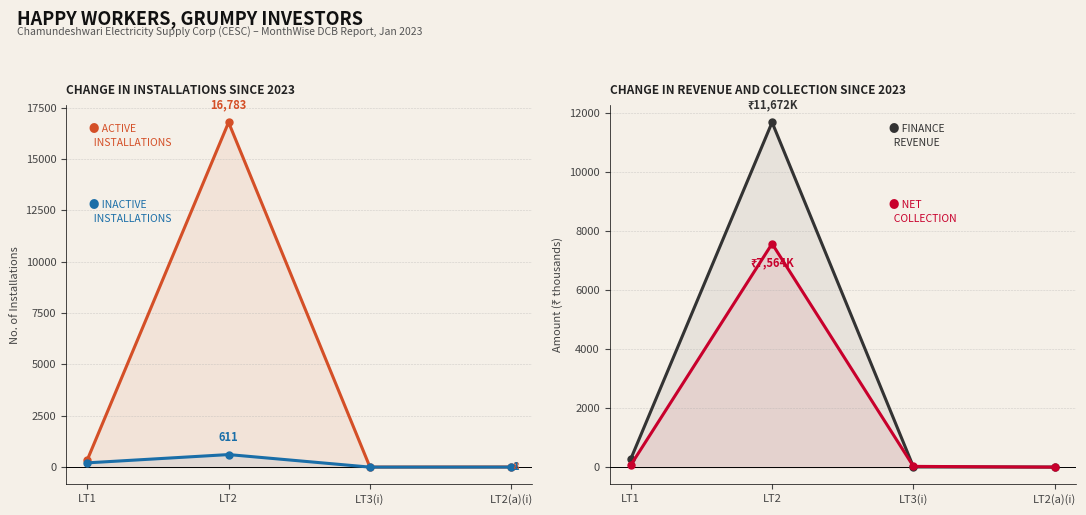

Rank the series at LT2(a)(i) from highest to lowest value.

Active Installations, Revenue (₹ thousands), Inactive Installations, Net Collection (₹ thousands)